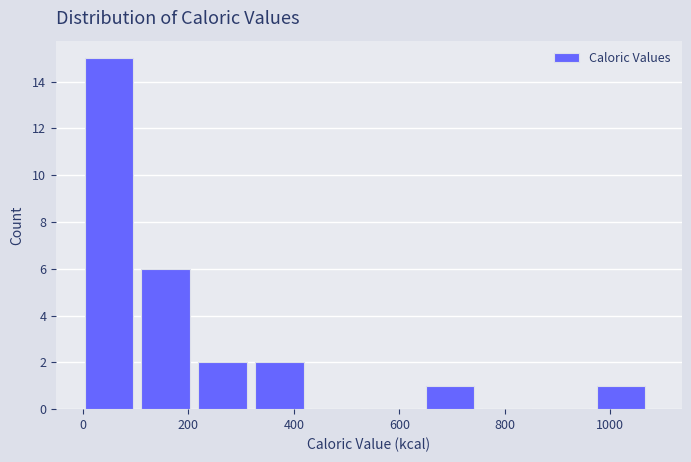

How tall is the bar that spans 0 to 120 on the x-axis? Neither the bar edges nor the heights are printed on the chart, so give them approximately, as read against the axes.

15